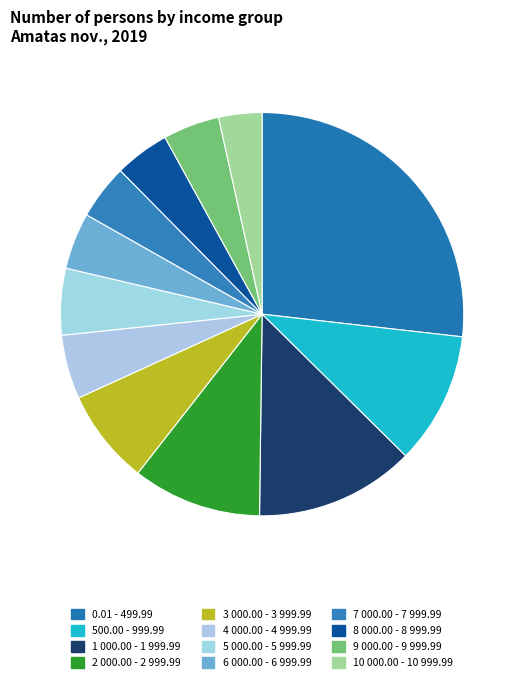

The 10 000.00 - 10 999.99 slice represents 9% of the pie. True or false?

False